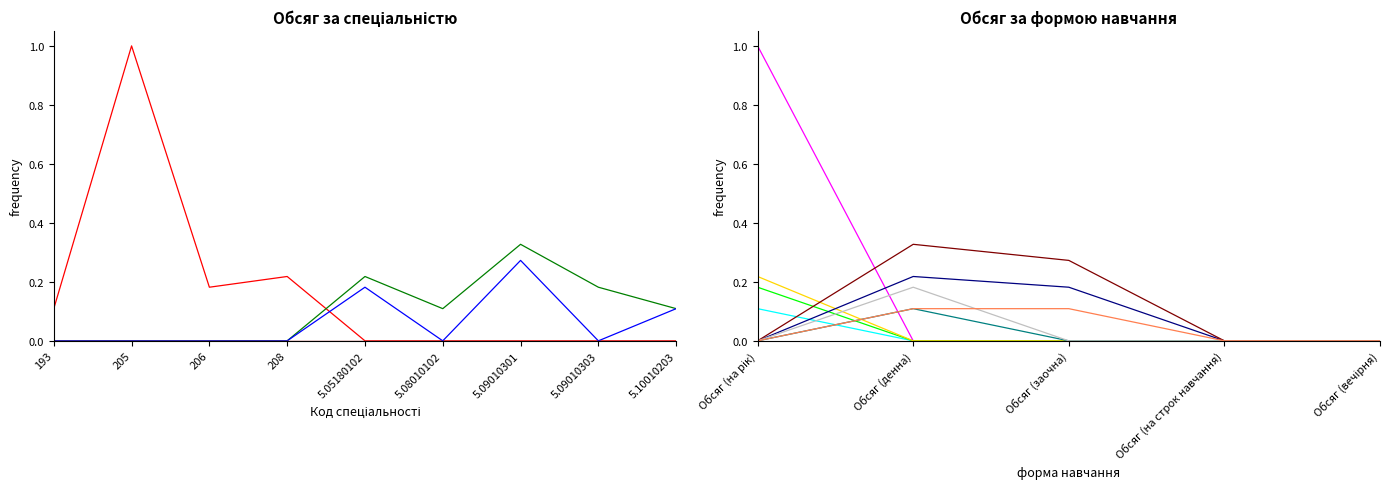

What is the label of the 9th point from the right?

193